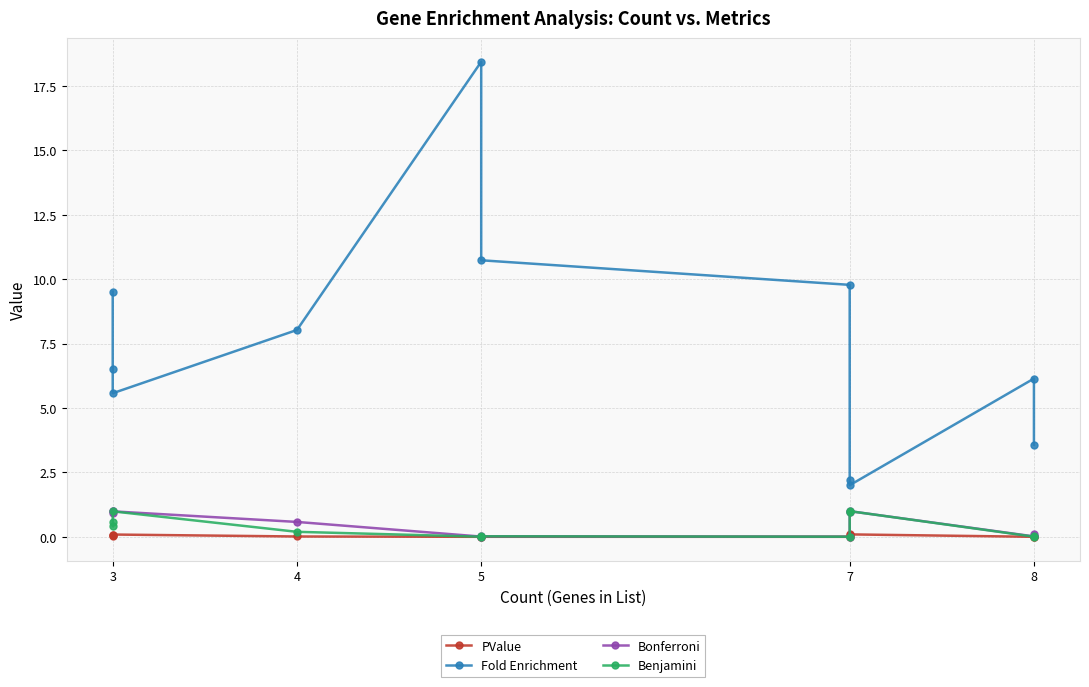

At how many categories does at least one series exceed 4?

8